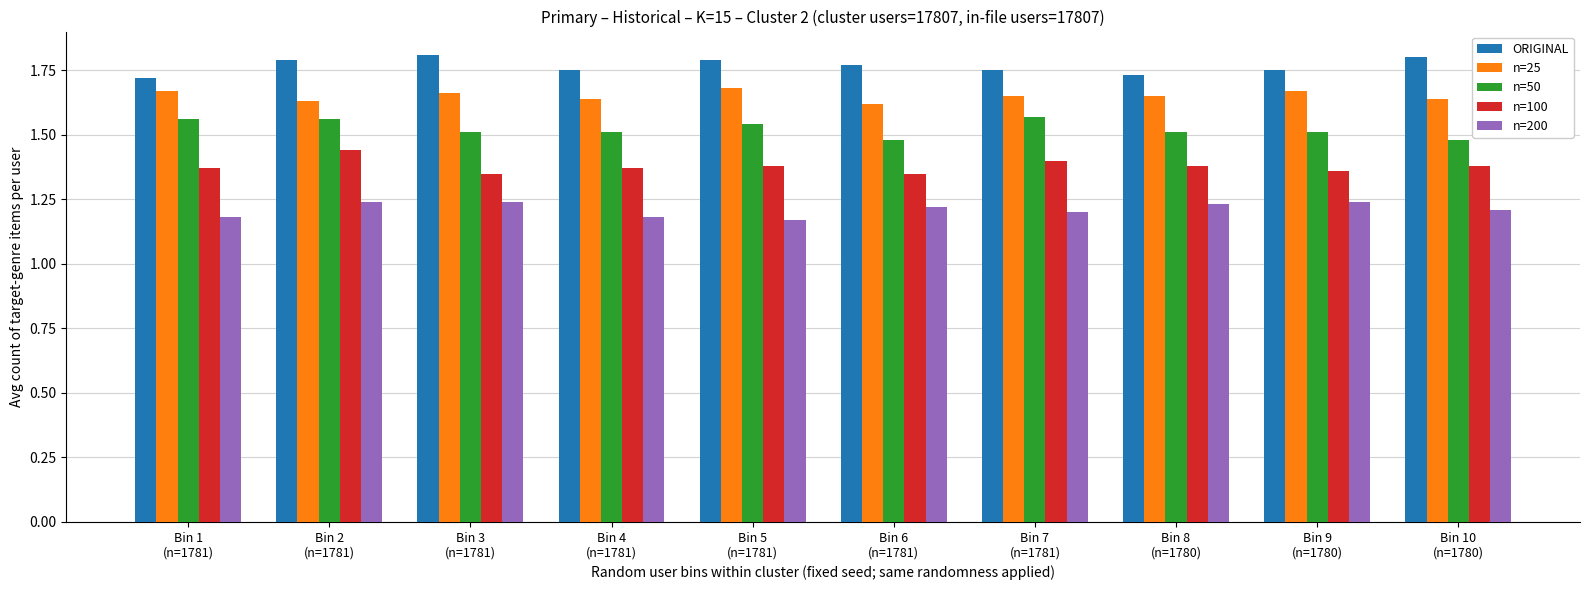

At Bin 2
(n=1781), list the series in order from largest to smallest.

ORIGINAL, n=25, n=50, n=100, n=200